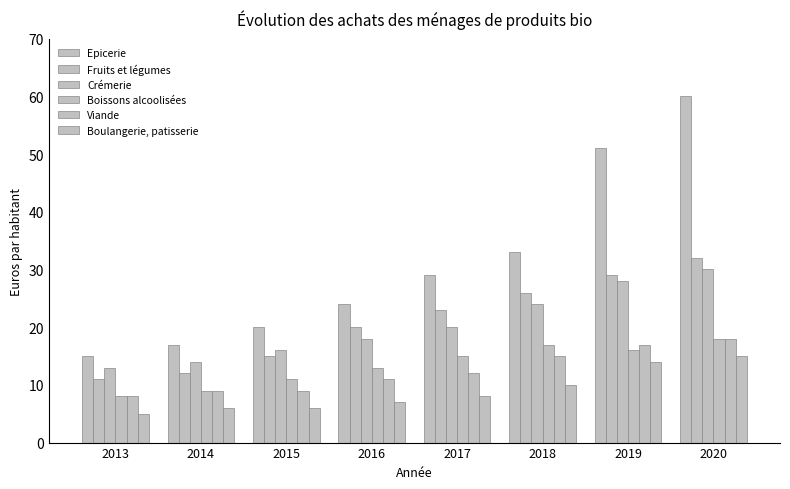

Count the number of data series in this chart.

6